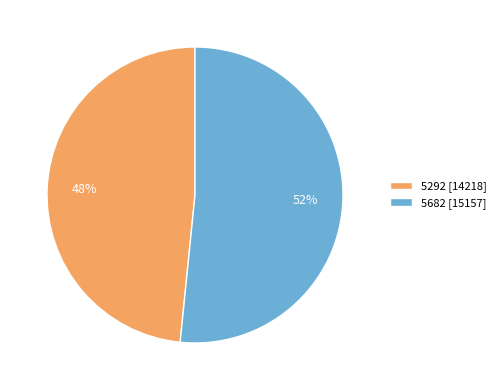

Count the number of slices in the pie.

2